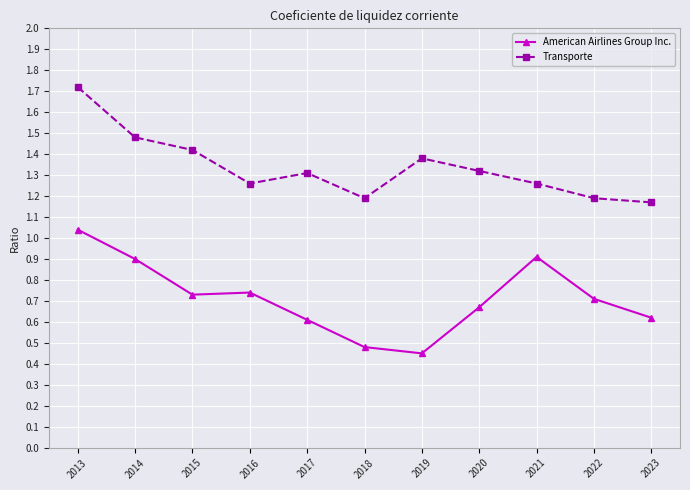

True or false: Transporte and American Airlines Group Inc. cross at least once.

False